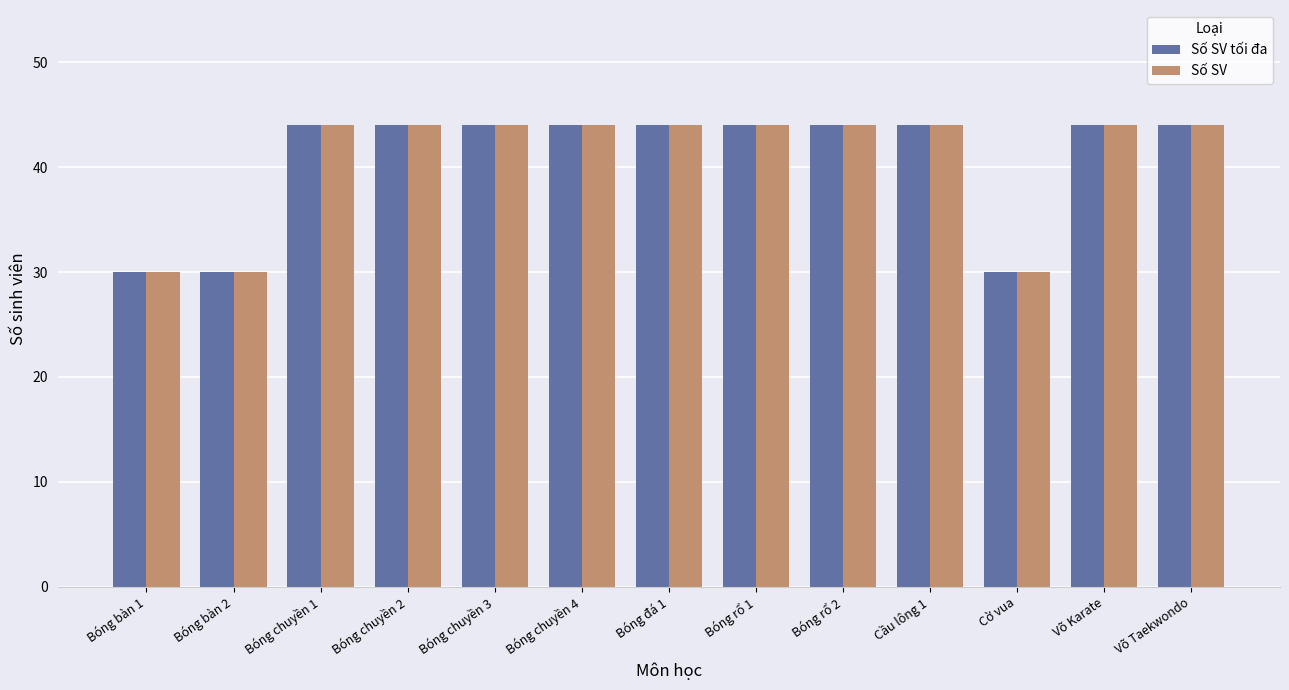

What is the sum of all Số SV tối đa values?

530